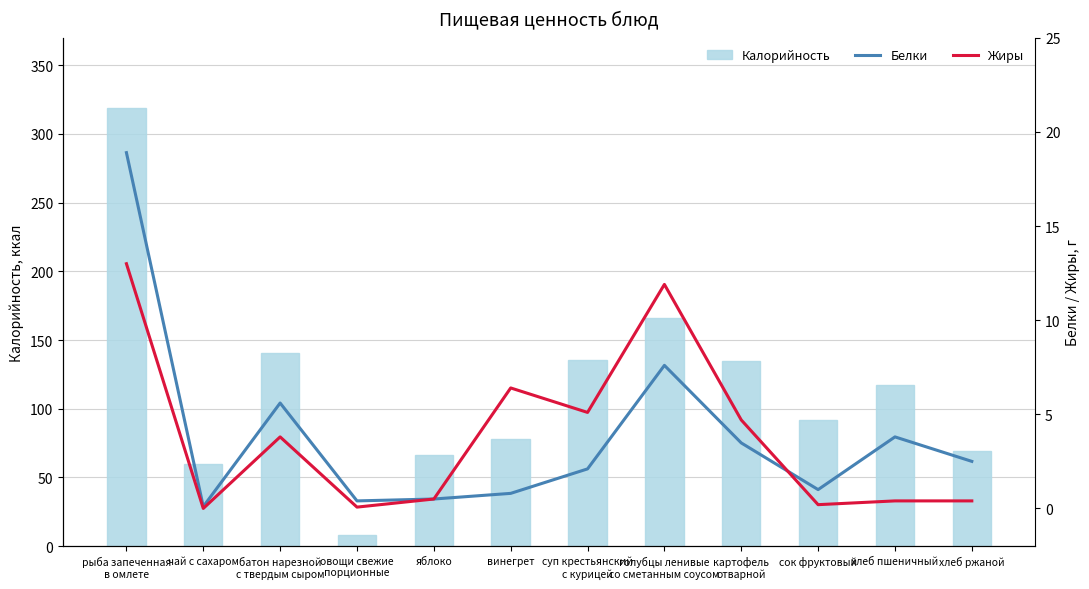

What is the lowest value of the Белки series?

0.1